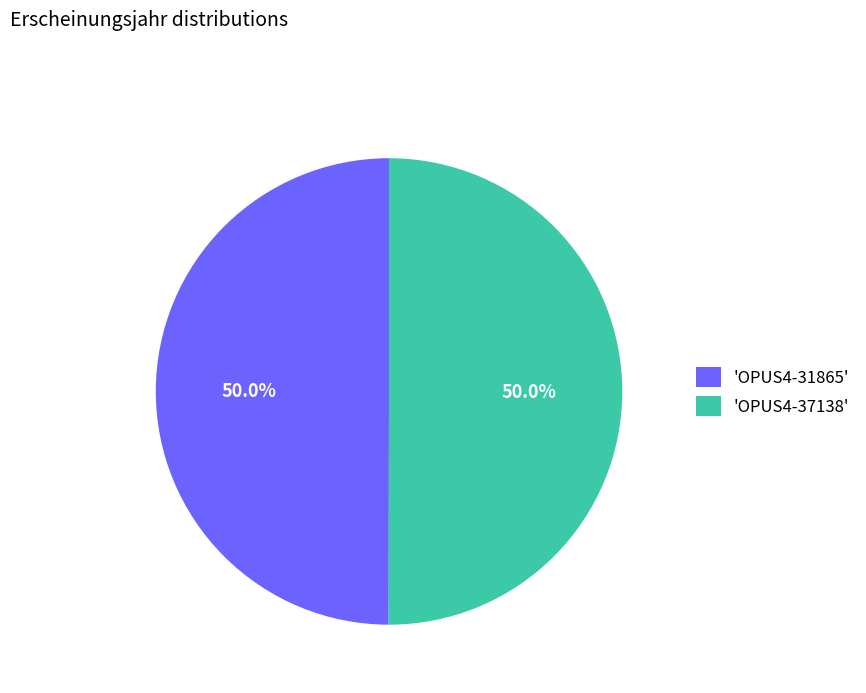

Combined, what portion of the pie is 'OPUS4-31865' and 'OPUS4-37138'?

100.0%